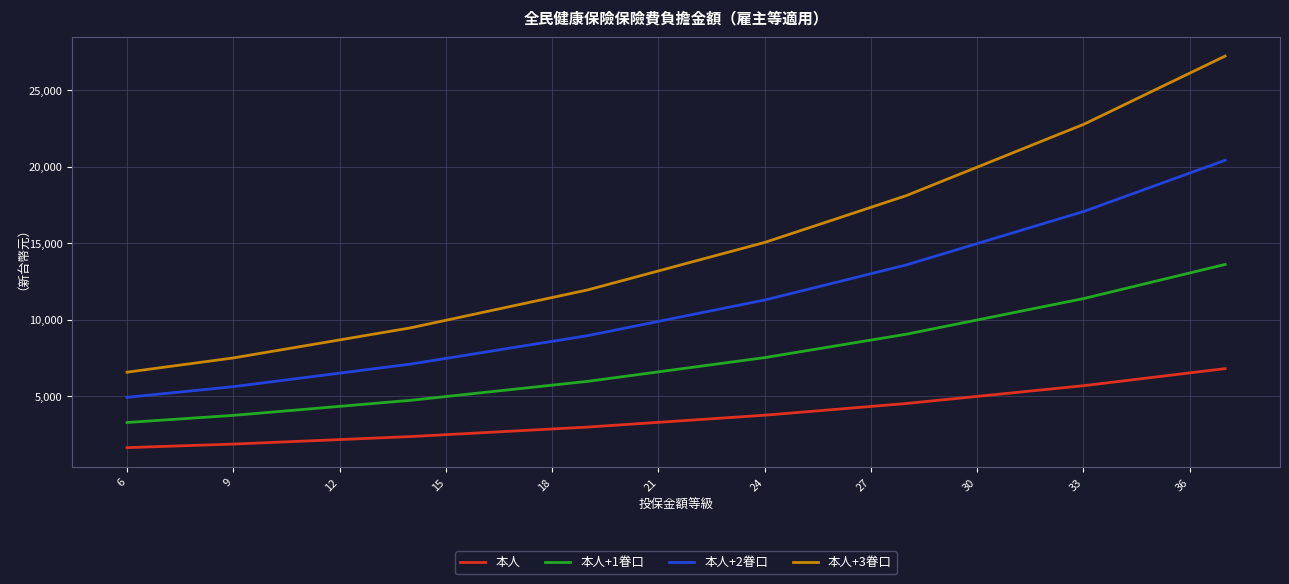

List the series in order of their peak value, lowest first.

本人, 本人+1眷口, 本人+2眷口, 本人+3眷口